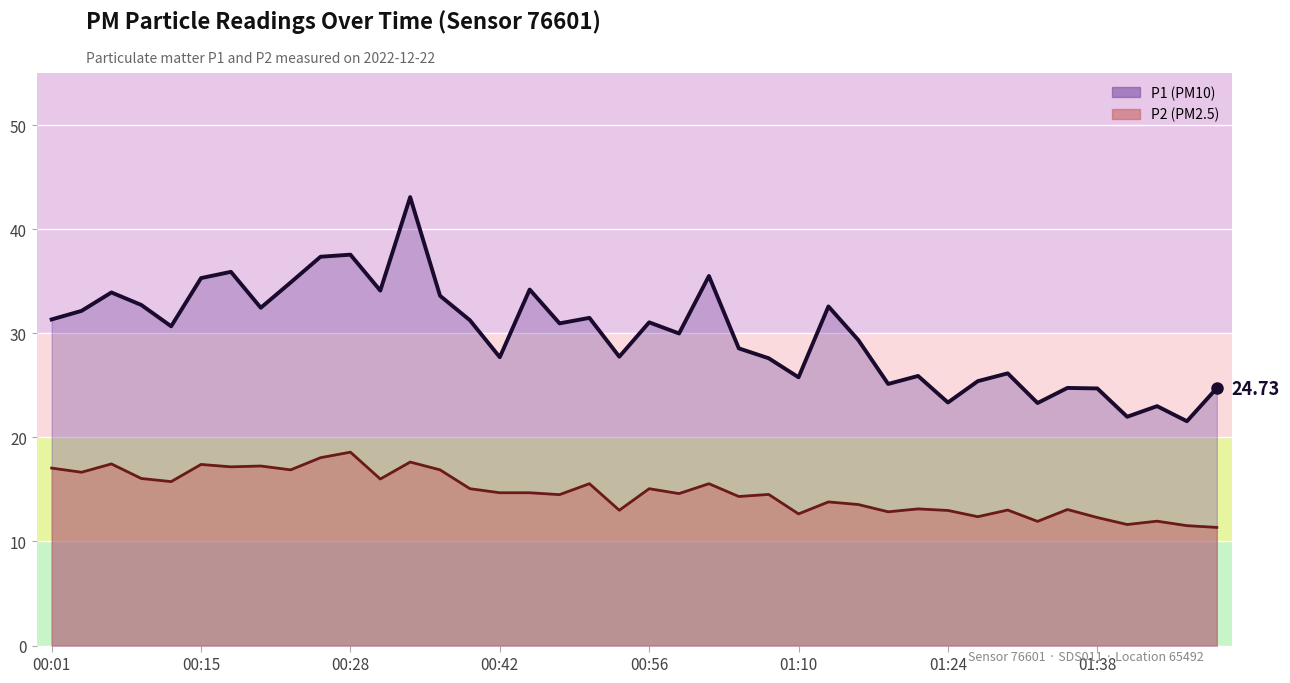

Is the value of P2 line at 16 greater than the value of P1 line at 15?

No